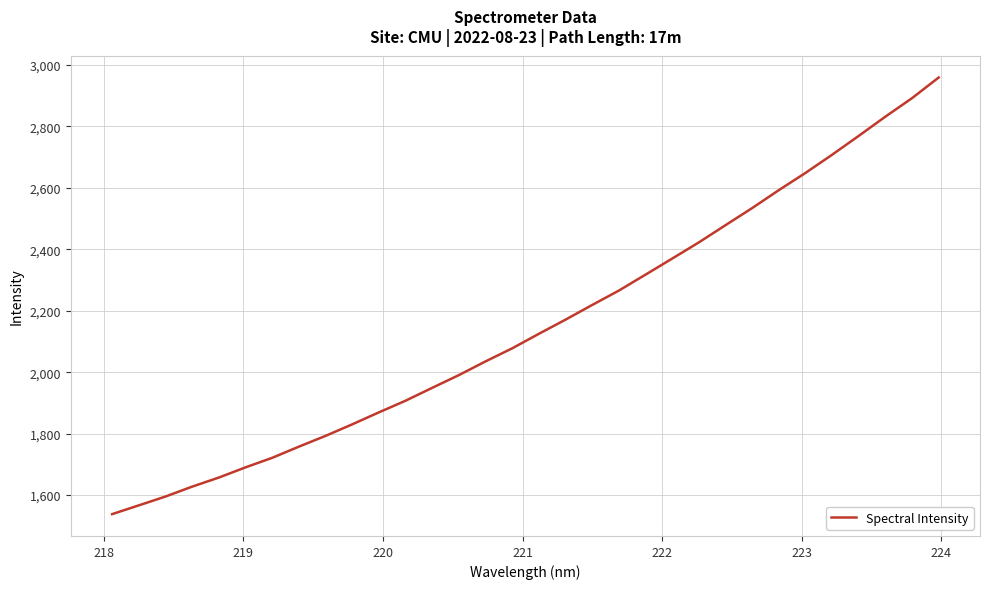

What is the greatest value displayed?

2959.1